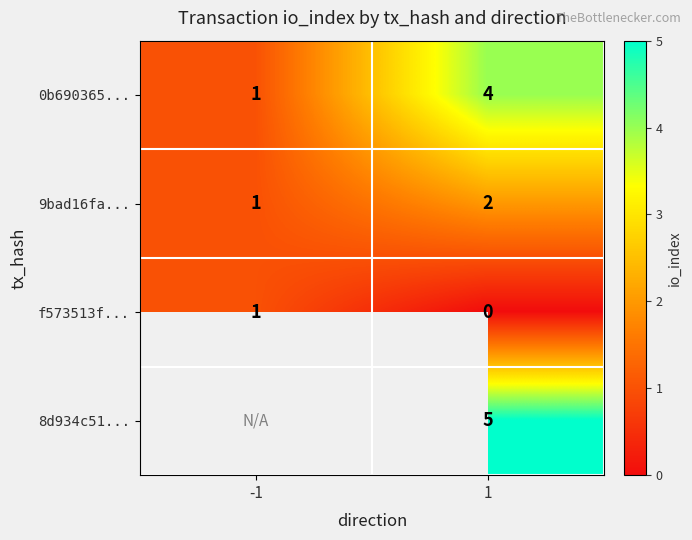

What is the sum of all 0b690365... values?

5